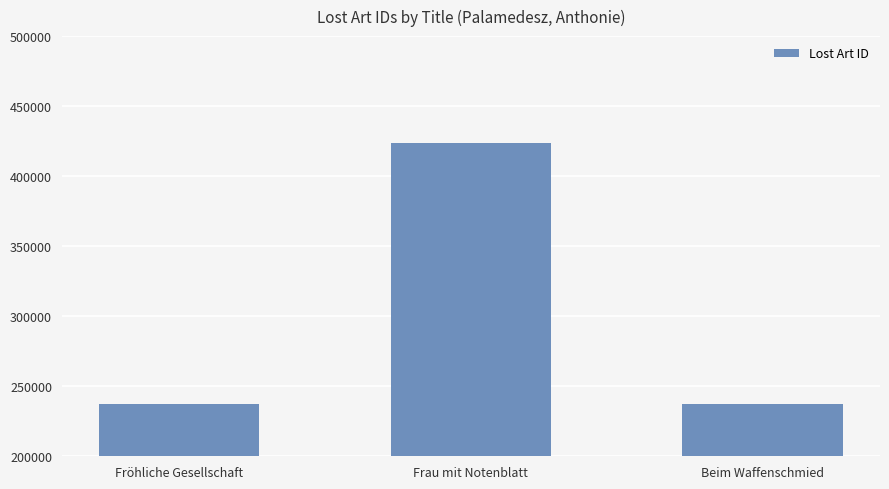

What is the sum of the values at Beim Waffenschmied and Frau mit Notenblatt?

661050